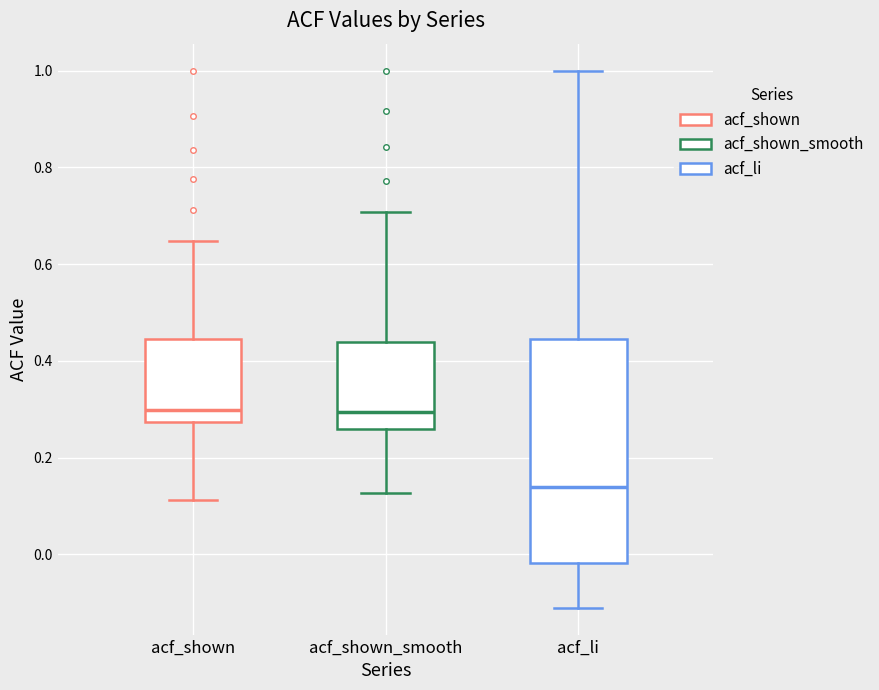

Reading left to right, read every box against the y-axis: the position of its median line, the range the box covers, and the ends of its whiskers. The values are not printed on the chart, so give them approximately, as read against the axis.

acf_shown: median 0.30, box 0.28 to 0.44, whiskers 0.12 to 0.64
acf_shown_smooth: median 0.30, box 0.26 to 0.44, whiskers 0.12 to 0.70
acf_li: median 0.14, box -0.02 to 0.44, whiskers -0.10 to 1.00